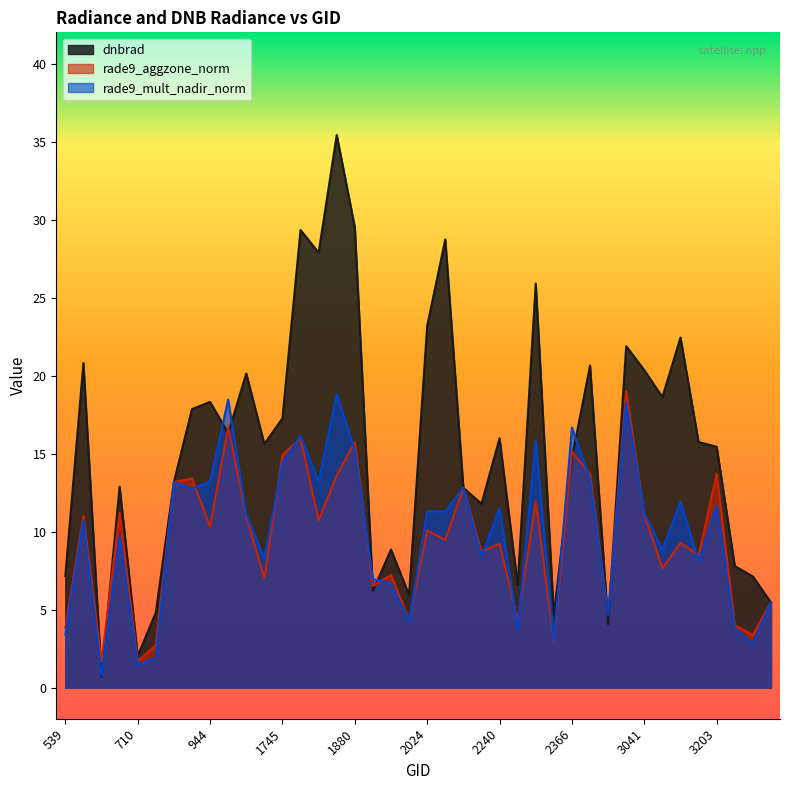

True or false: rade9_mult_nadir_norm has more than 1 interior local peaks.

True